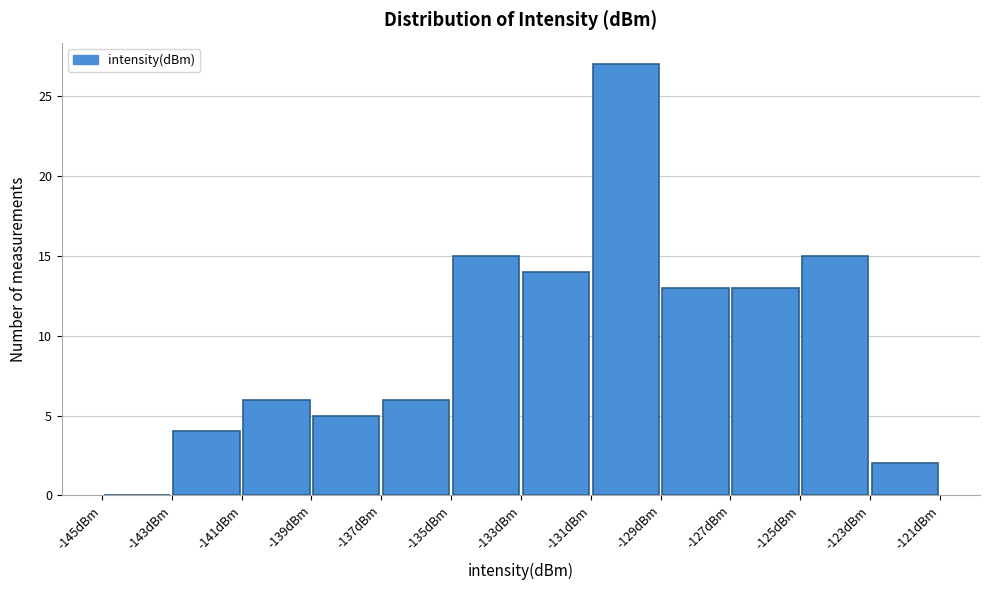

Reading left to right, list every bar in this chart as the range it spans on the x-axis followed by its height. The values are not printed on the chart, so give them approximately, as read against the axis.

-145 to -143: 0
-143 to -141: 4
-141 to -139: 6
-139 to -137: 5
-137 to -135: 6
-135 to -133: 15
-133 to -131: 14
-131 to -129: 27
-129 to -127: 13
-127 to -125: 13
-125 to -123: 15
-123 to -121: 2